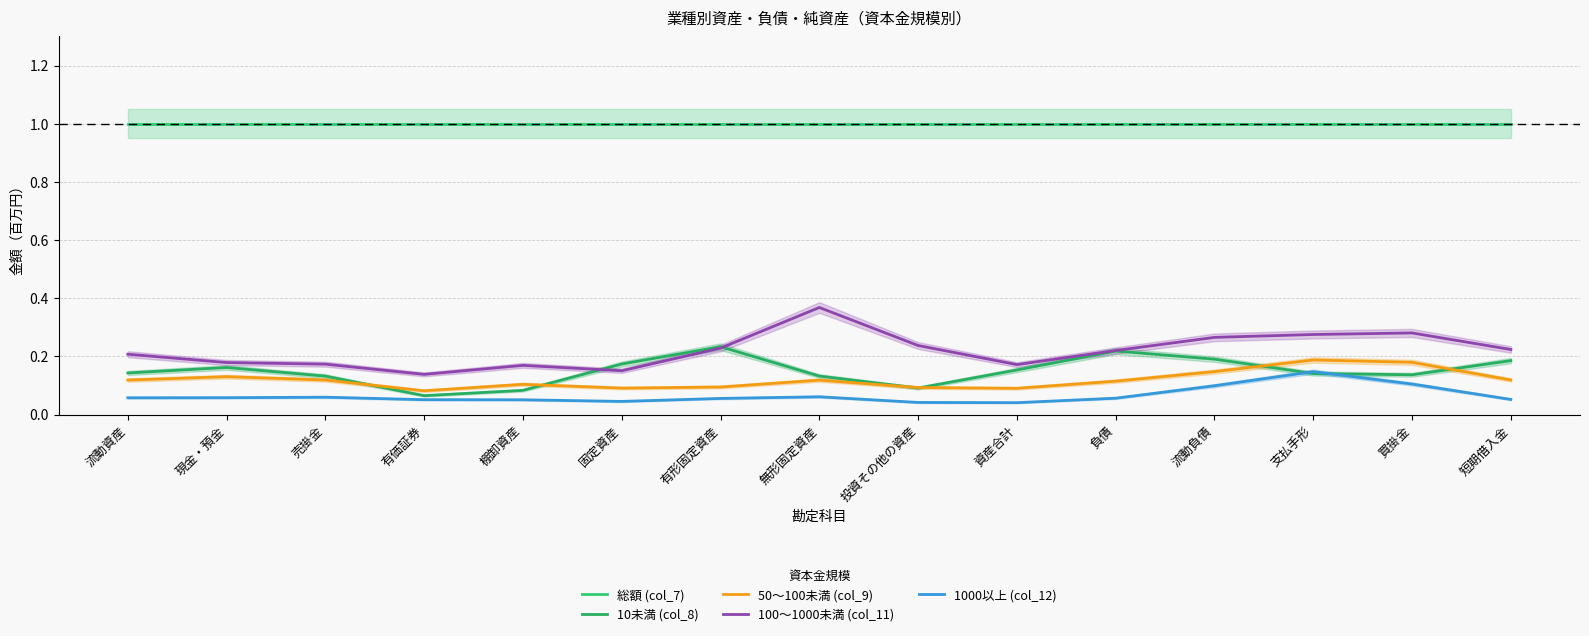

True or false: 1000以上 (col_12) and 総額 (col_7) cross at least once.

False